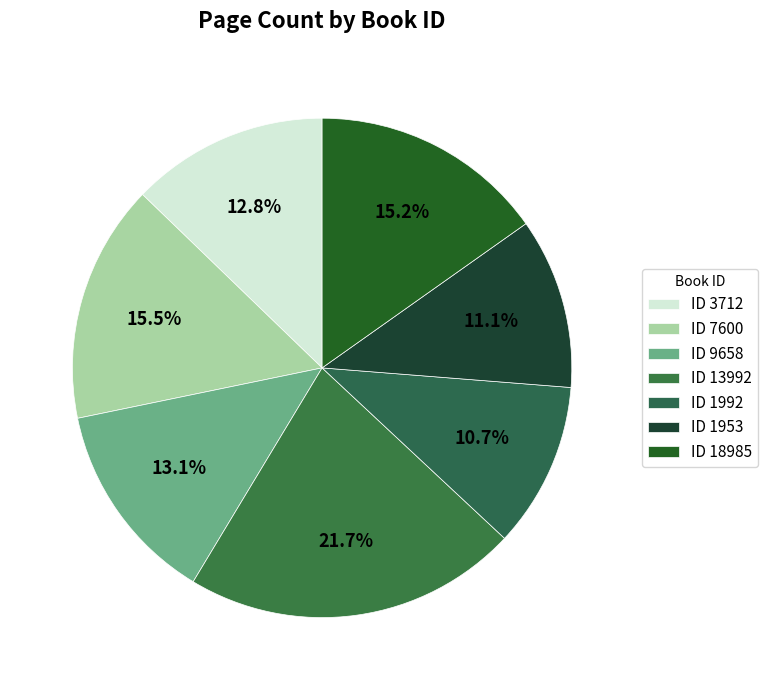

Count the number of slices in the pie.

7